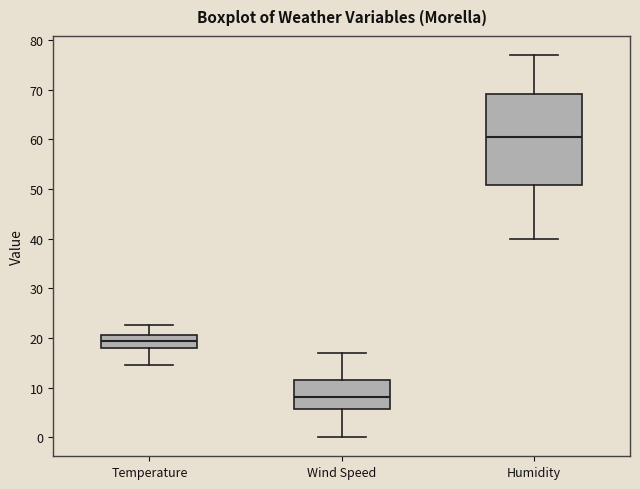

Comparing the boxes themselves (not the whiskers), which one is the tallest?

Humidity